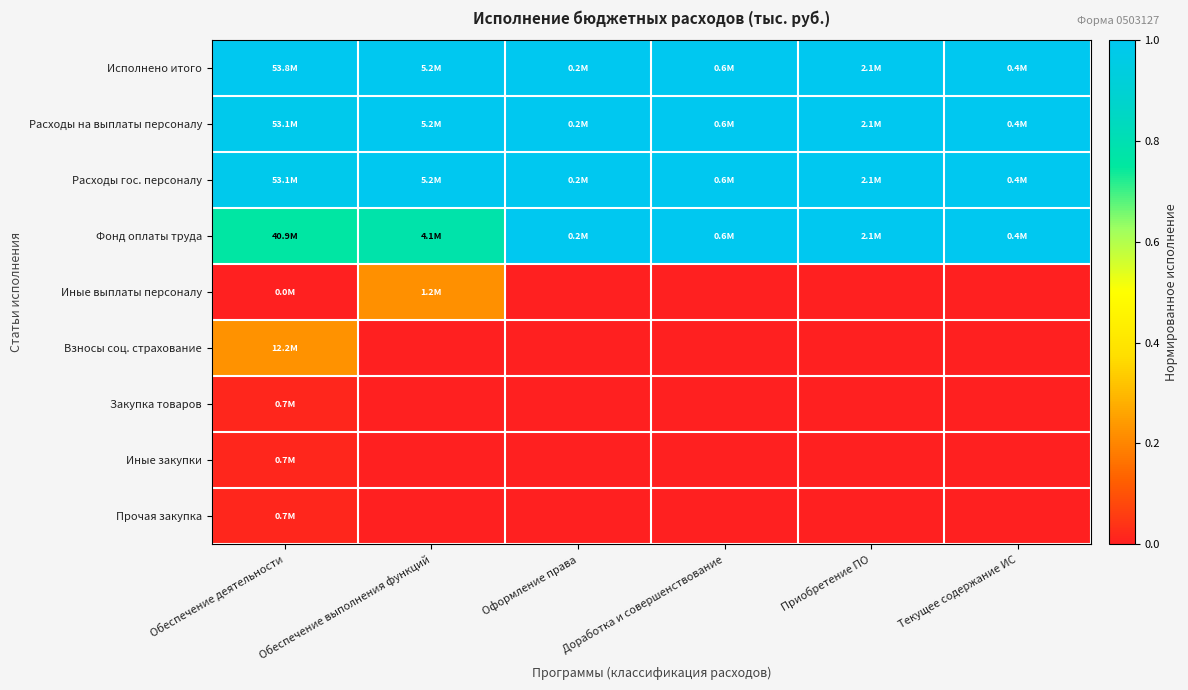

Reading left to right, extract all data points from this chart.

Исполнено итого: Обеспечение деятельности=1.0	Обеспечение выполнения функций=1.0	Оформление права=1.0	Доработка и совершенствование=1.0	Приобретение ПО=1.0	Текущее содержание ИС=1.0
Расходы на выплаты персоналу: Обеспечение деятельности=1.0	Обеспечение выполнения функций=1.0	Оформление права=1.0	Доработка и совершенствование=1.0	Приобретение ПО=1.0	Текущее содержание ИС=1.0
Расходы гос. персоналу: Обеспечение деятельности=1.0	Обеспечение выполнения функций=1.0	Оформление права=1.0	Доработка и совершенствование=1.0	Приобретение ПО=1.0	Текущее содержание ИС=1.0
Фонд оплаты труда: Обеспечение деятельности=0.8	Обеспечение выполнения функций=0.8	Оформление права=1.0	Доработка и совершенствование=1.0	Приобретение ПО=1.0	Текущее содержание ИС=1.0
Иные выплаты персоналу: Обеспечение деятельности=0.0	Обеспечение выполнения функций=0.2	Оформление права=0.0	Доработка и совершенствование=0.0	Приобретение ПО=0.0	Текущее содержание ИС=0.0
Взносы соц. страхование: Обеспечение деятельности=0.2	Обеспечение выполнения функций=0.0	Оформление права=0.0	Доработка и совершенствование=0.0	Приобретение ПО=0.0	Текущее содержание ИС=0.0
Закупка товаров: Обеспечение деятельности=0.0	Обеспечение выполнения функций=0.0	Оформление права=0.0	Доработка и совершенствование=0.0	Приобретение ПО=0.0	Текущее содержание ИС=0.0
Иные закупки: Обеспечение деятельности=0.0	Обеспечение выполнения функций=0.0	Оформление права=0.0	Доработка и совершенствование=0.0	Приобретение ПО=0.0	Текущее содержание ИС=0.0
Прочая закупка: Обеспечение деятельности=0.0	Обеспечение выполнения функций=0.0	Оформление права=0.0	Доработка и совершенствование=0.0	Приобретение ПО=0.0	Текущее содержание ИС=0.0